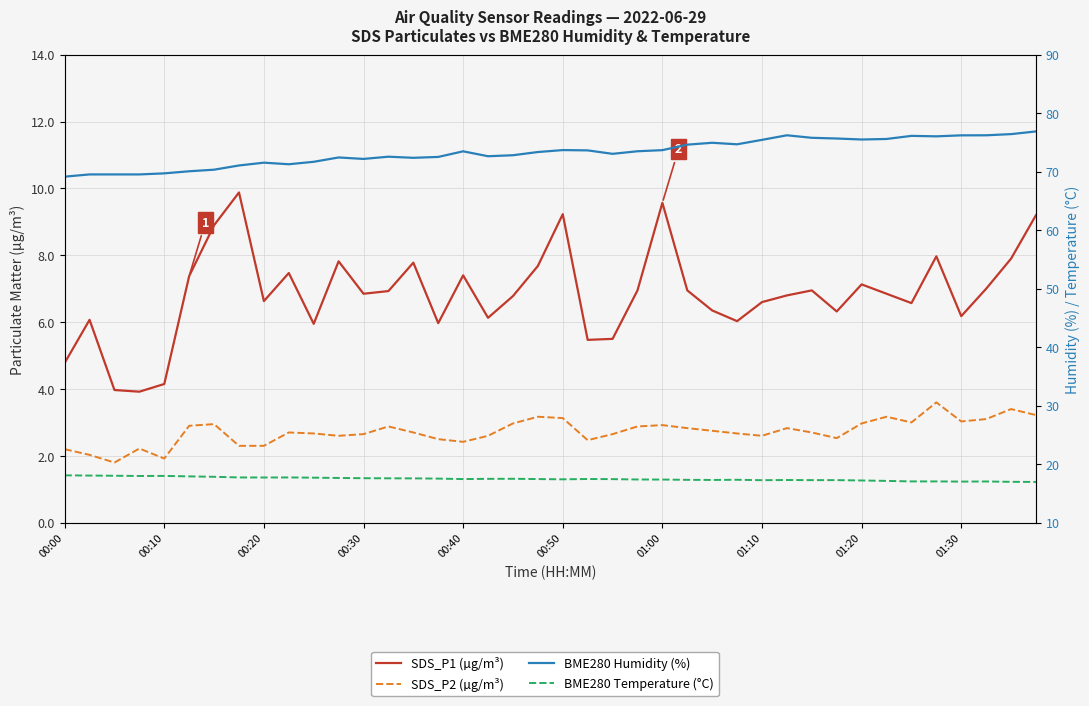

True or false: SDS_P2 (µg/m³) and BME280 Humidity (%) intersect in this chart.

False